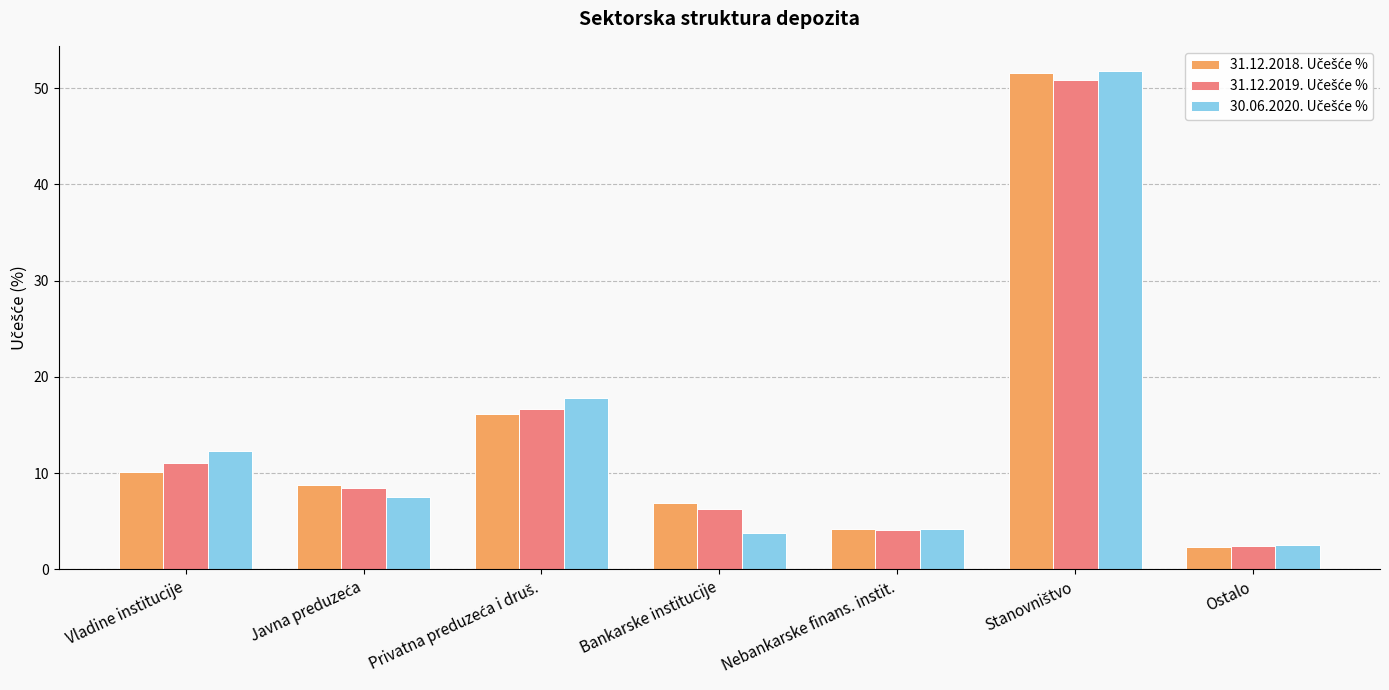

At which category does the chart reach its minimum across all series?

Ostalo